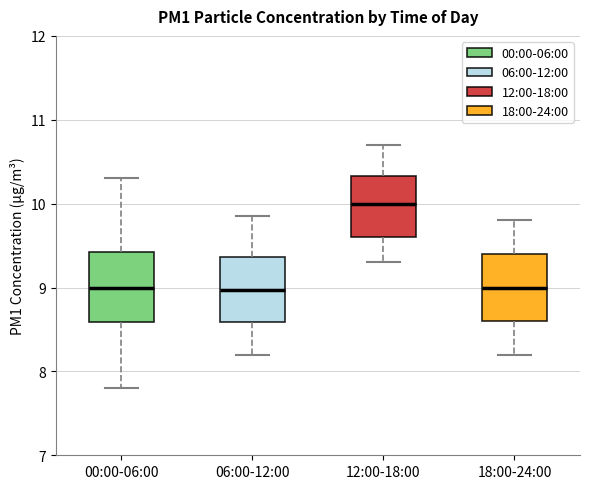

Reading left to right, transcribe this box plot: for each box, give where its median line is, the range the box spans, and where its two whiskers end, as read against the y-axis. The values are not printed on the chart, so give them approximately, as read against the axis.

00:00-06:00: median 9.0, box 8.6 to 9.4, whiskers 7.8 to 10.3
06:00-12:00: median 9.0, box 8.6 to 9.4, whiskers 8.2 to 9.9
12:00-18:00: median 10.0, box 9.6 to 10.3, whiskers 9.3 to 10.7
18:00-24:00: median 9.0, box 8.6 to 9.4, whiskers 8.2 to 9.8